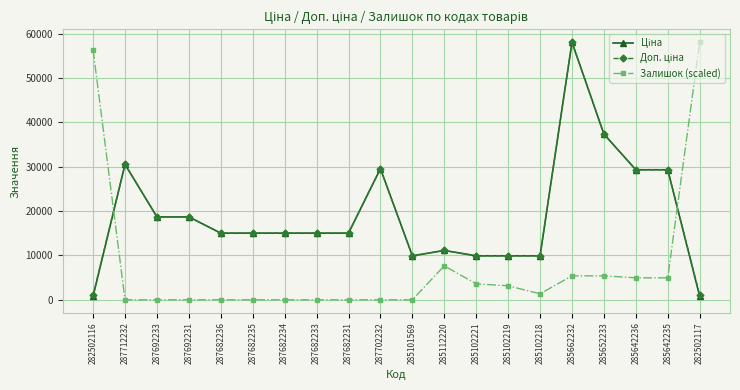

What is the difference between the highest and lowest values at 285652233?

31944.2